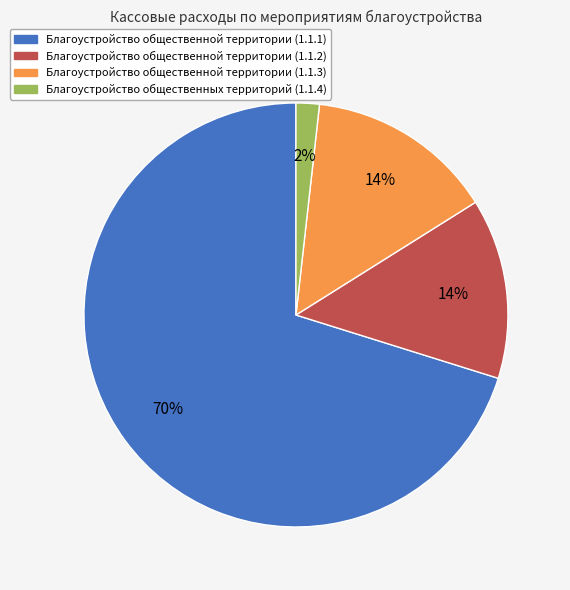

To the nearest percent, what is the average slice percentage?

25%